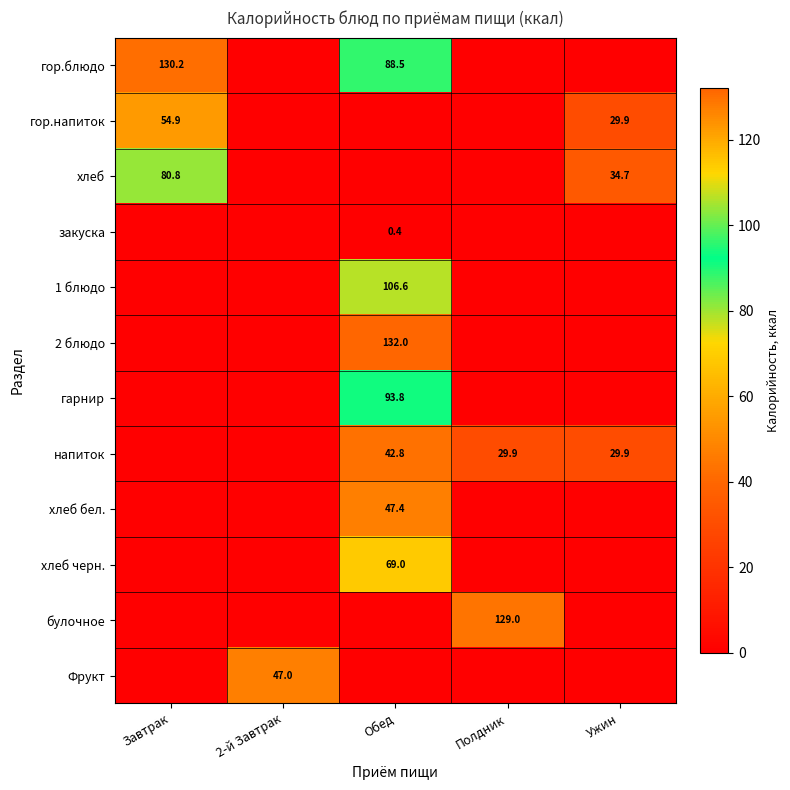

True or false: 2 блюдо has a value of 132.0 at Обед.

True